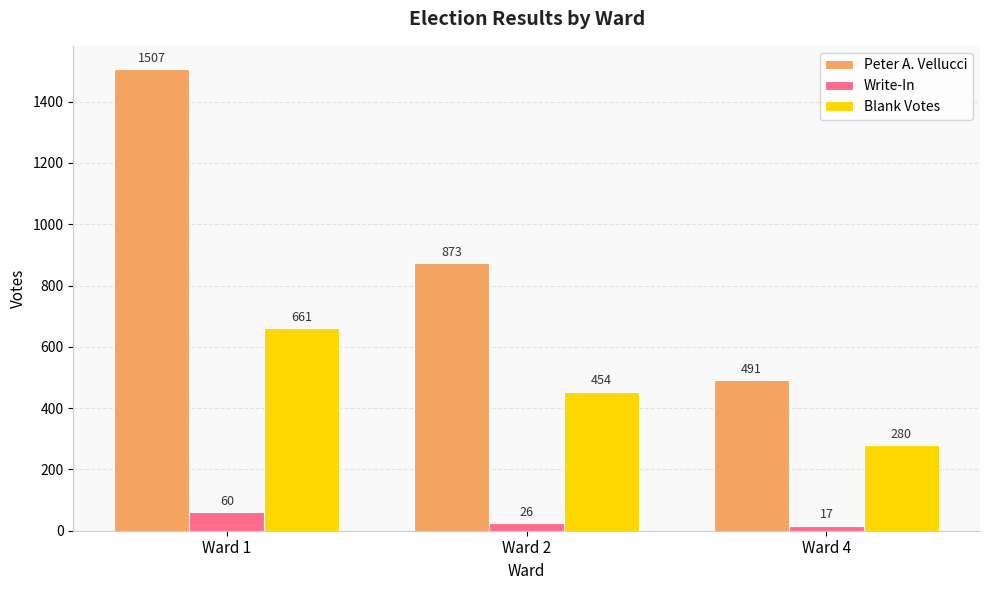

How many values in the Write-In series are below 26?

1